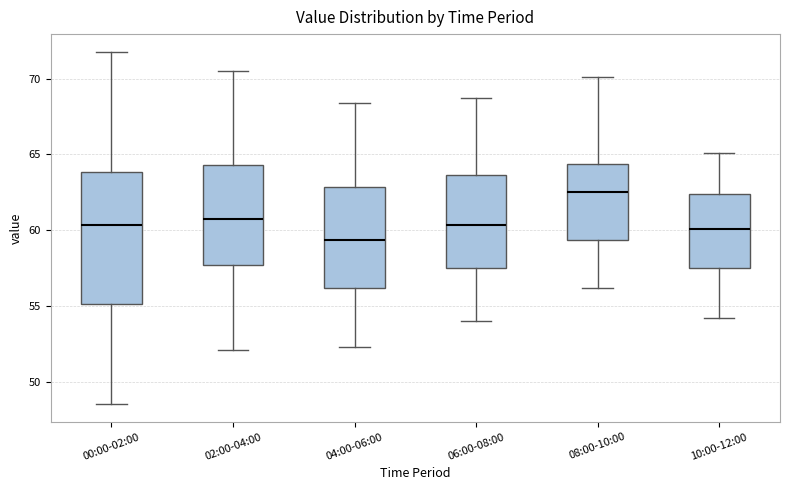

Where does the upper whisker of the box for 06:00-08:00 end on the y-axis? The values are not printed on the chart, so give them approximately, as read against the axis.

68.5